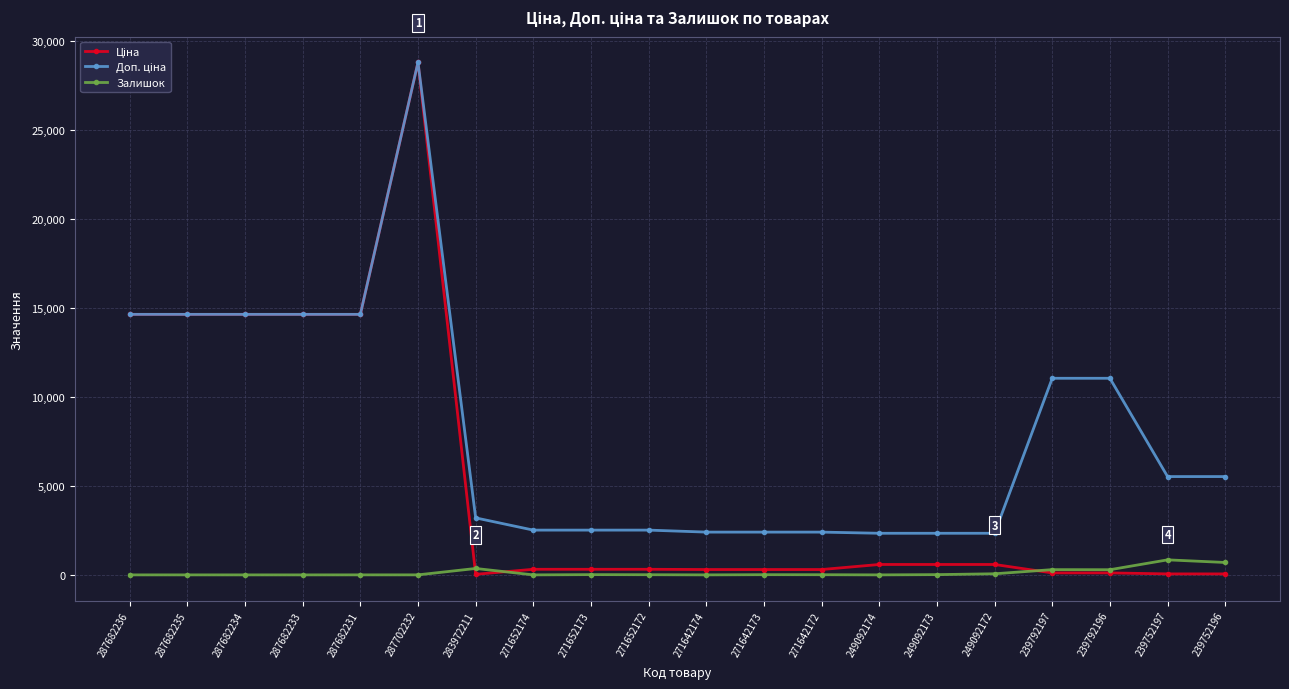

At how many categories does at least one series exceed 3806?

10